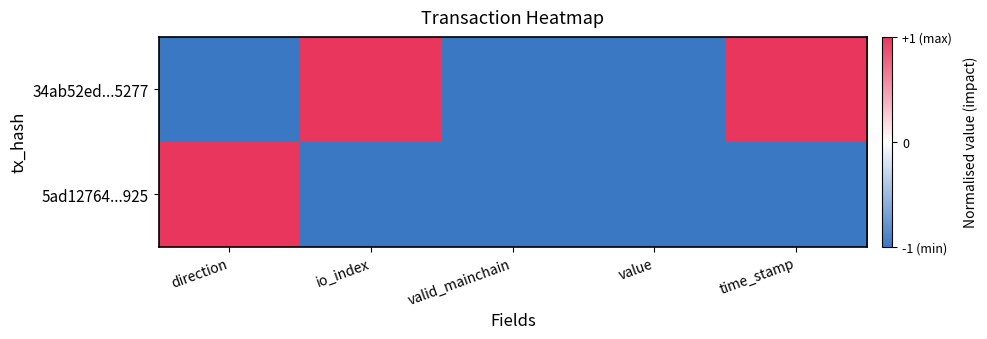

Reading right to left, transcribe all the data shown in this chart.

34ab52ed...5277: time_stamp=1	value=-1	valid_mainchain=-1	io_index=1	direction=-1
5ad12764...925: time_stamp=-1	value=-1	valid_mainchain=-1	io_index=-1	direction=1